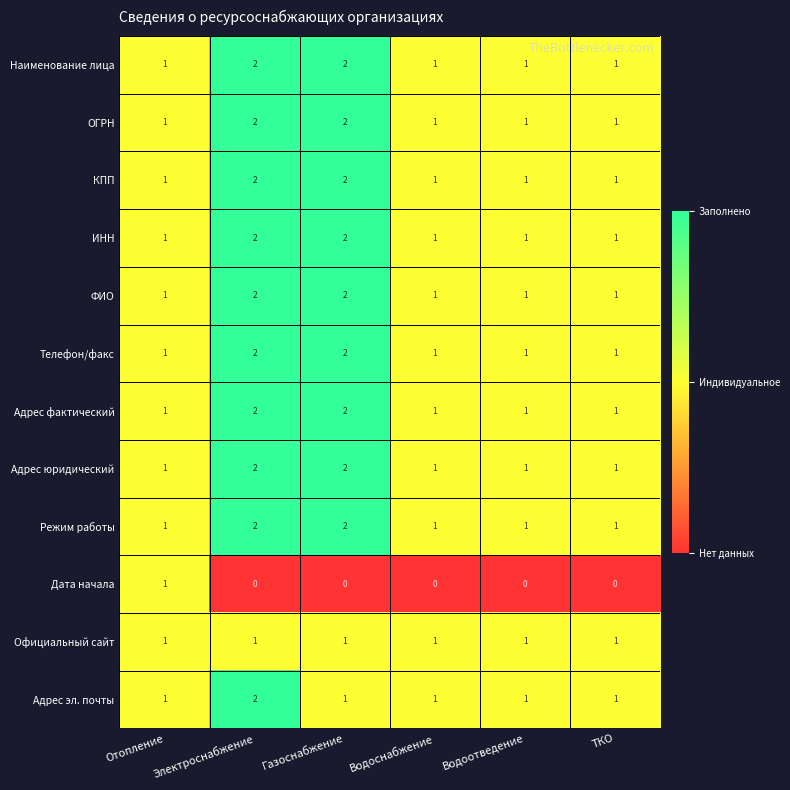

Count the Телефон/факс values in the range 1 to 2.

6